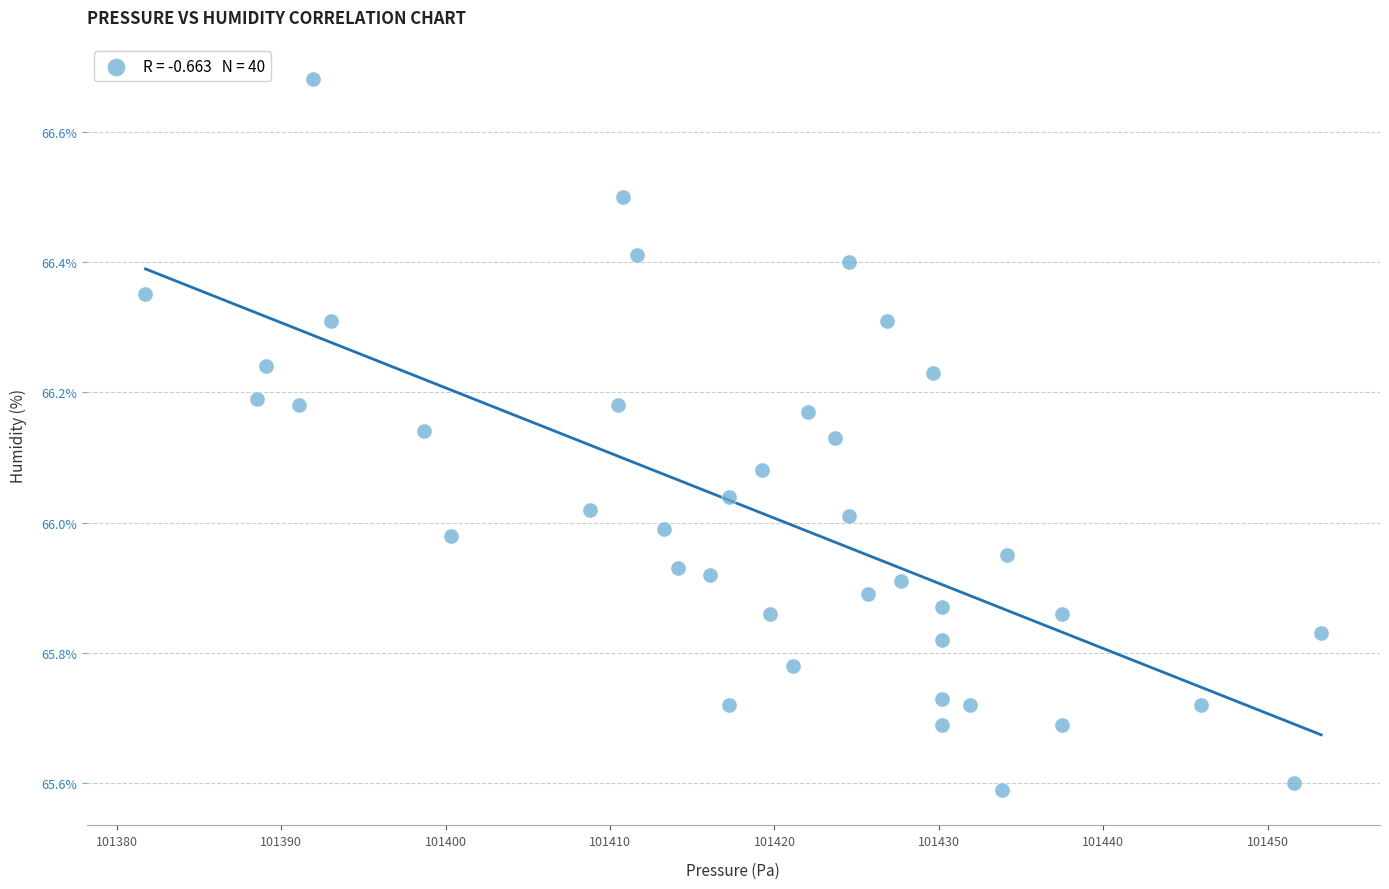

What is the range of X values (max minus min)?

71.5